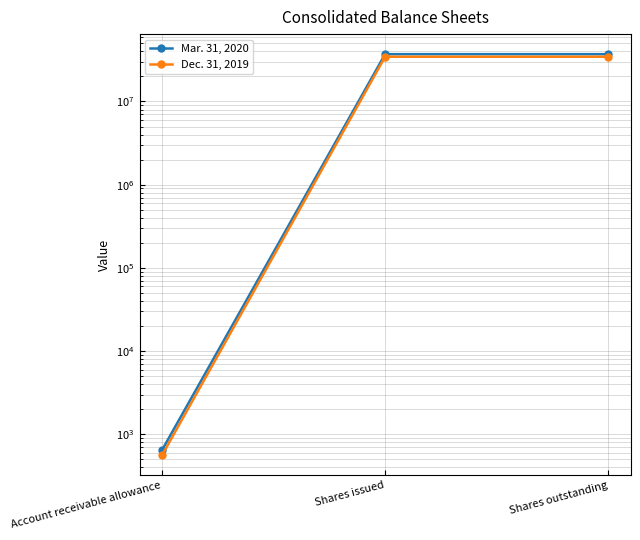

What is the label of the 3rd point from the left?

Shares outstanding